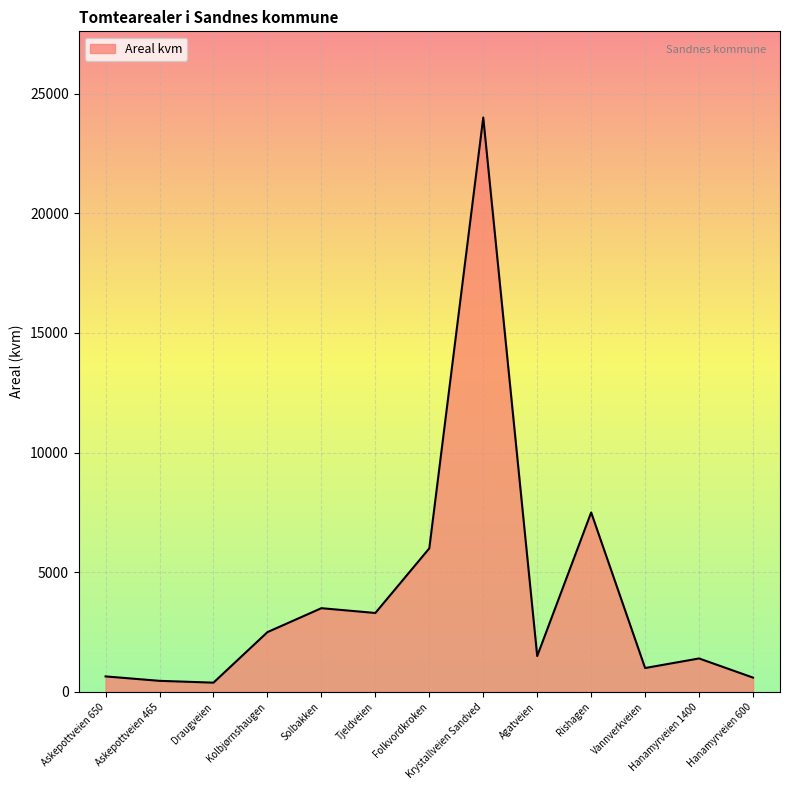

At which category does the chart reach its peak across all series?

Krystallveien Sandved